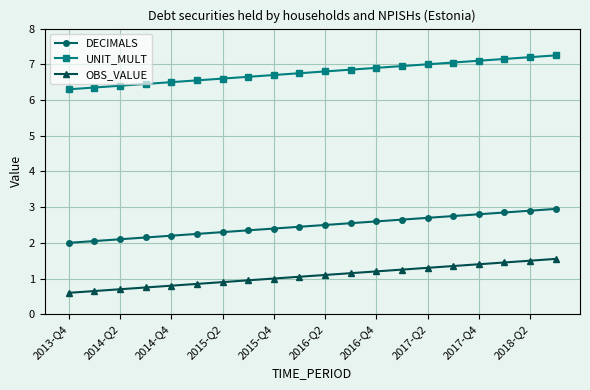

What is the difference between the maximum and second lowest values in the DECIMALS series?

0.9